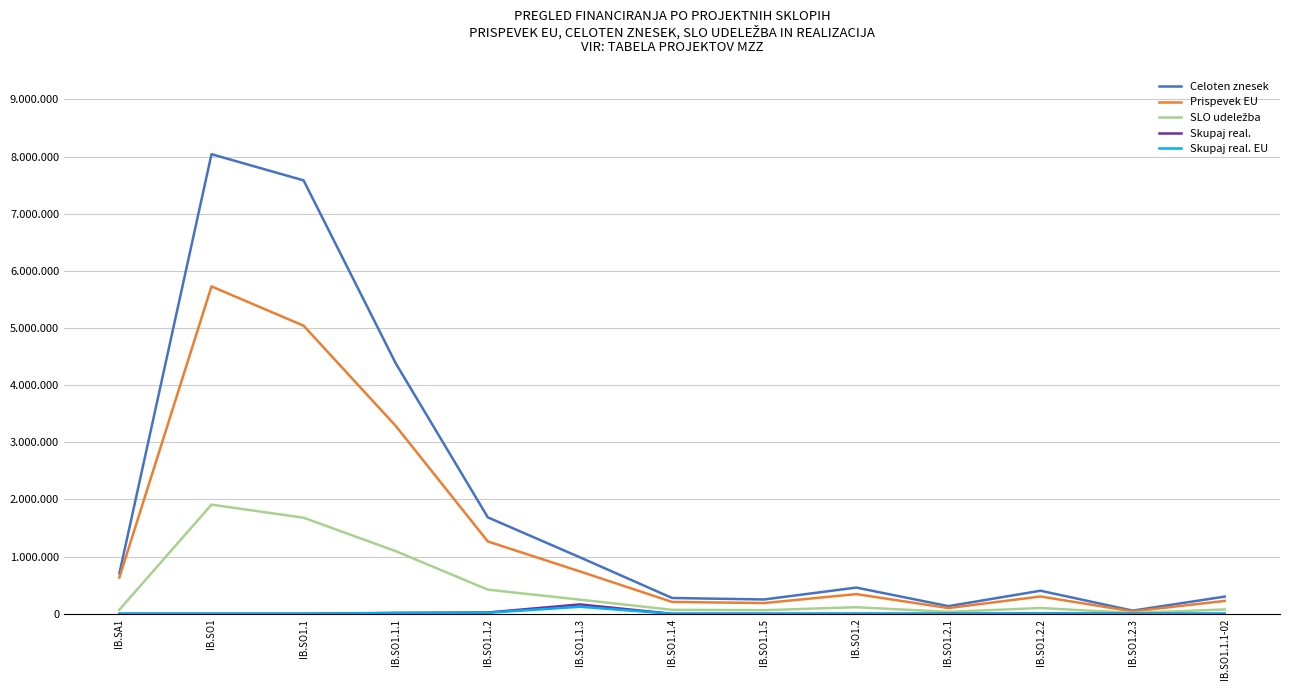

Reading left to right, transcribe all the data shown in this chart.

Celoten znesek: IB.SA1=705600.0	IB.SO1=8040476.7	IB.SO1.1=7582306.0	IB.SO1.1.1=4382397.7	IB.SO1.1.2=1686314.3	IB.SO1.1.3=987594.0	IB.SO1.1.4=276000.0	IB.SO1.1.5=250000.0	IB.SO1.2=458170.7	IB.SO1.2.1=132869.5	IB.SO1.2.2=403190.2	IB.SO1.2.3=54980.5	IB.SO1.1.1-02=300120.0
Prispevek EU: IB.SA1=635040.0	IB.SO1=5727130.0	IB.SO1.1=5039874.0	IB.SO1.1.1=3286798.3	IB.SO1.1.2=1264735.7	IB.SO1.1.3=740695.5	IB.SO1.1.4=207000.0	IB.SO1.1.5=187500.0	IB.SO1.2=343628.0	IB.SO1.2.1=99652.1	IB.SO1.2.2=302392.6	IB.SO1.2.3=41235.4	IB.SO1.1.1-02=225090.0
SLO udeležba: IB.SA1=70560.0	IB.SO1=1909043.3	IB.SO1.1=1679958.0	IB.SO1.1.1=1095599.4	IB.SO1.1.2=421578.6	IB.SO1.1.3=246898.5	IB.SO1.1.4=69000.0	IB.SO1.1.5=62500.0	IB.SO1.2=114542.7	IB.SO1.2.1=33217.4	IB.SO1.2.2=100797.6	IB.SO1.2.3=13745.1	IB.SO1.1.1-02=75030.0
Skupaj real.: IB.SA1=0.0	IB.SO1=0.0	IB.SO1.1=0.0	IB.SO1.1.1=16084.1	IB.SO1.1.2=22428.5	IB.SO1.1.3=163321.6	IB.SO1.1.4=0.0	IB.SO1.1.5=0.0	IB.SO1.2=0.0	IB.SO1.2.1=0.0	IB.SO1.2.2=5081.8	IB.SO1.2.3=0.0	IB.SO1.1.1-02=0.0
Skupaj real. EU: IB.SA1=0.0	IB.SO1=0.0	IB.SO1.1=0.0	IB.SO1.1.1=12063.1	IB.SO1.1.2=16821.4	IB.SO1.1.3=122491.1	IB.SO1.1.4=0.0	IB.SO1.1.5=0.0	IB.SO1.2=0.0	IB.SO1.2.1=0.0	IB.SO1.2.2=3811.3	IB.SO1.2.3=0.0	IB.SO1.1.1-02=0.0